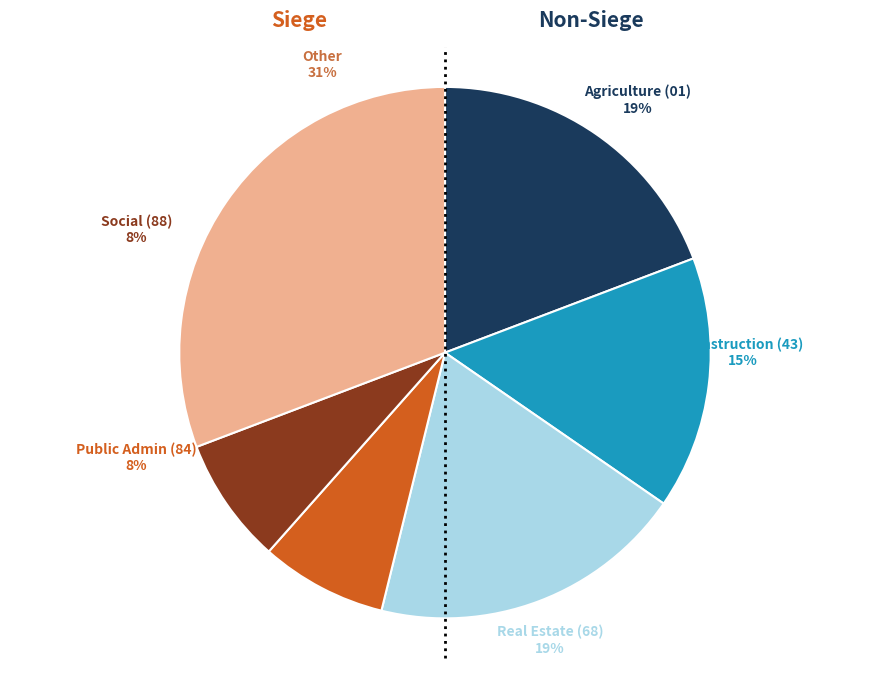

Is there a majority slice in this chart?

Yes